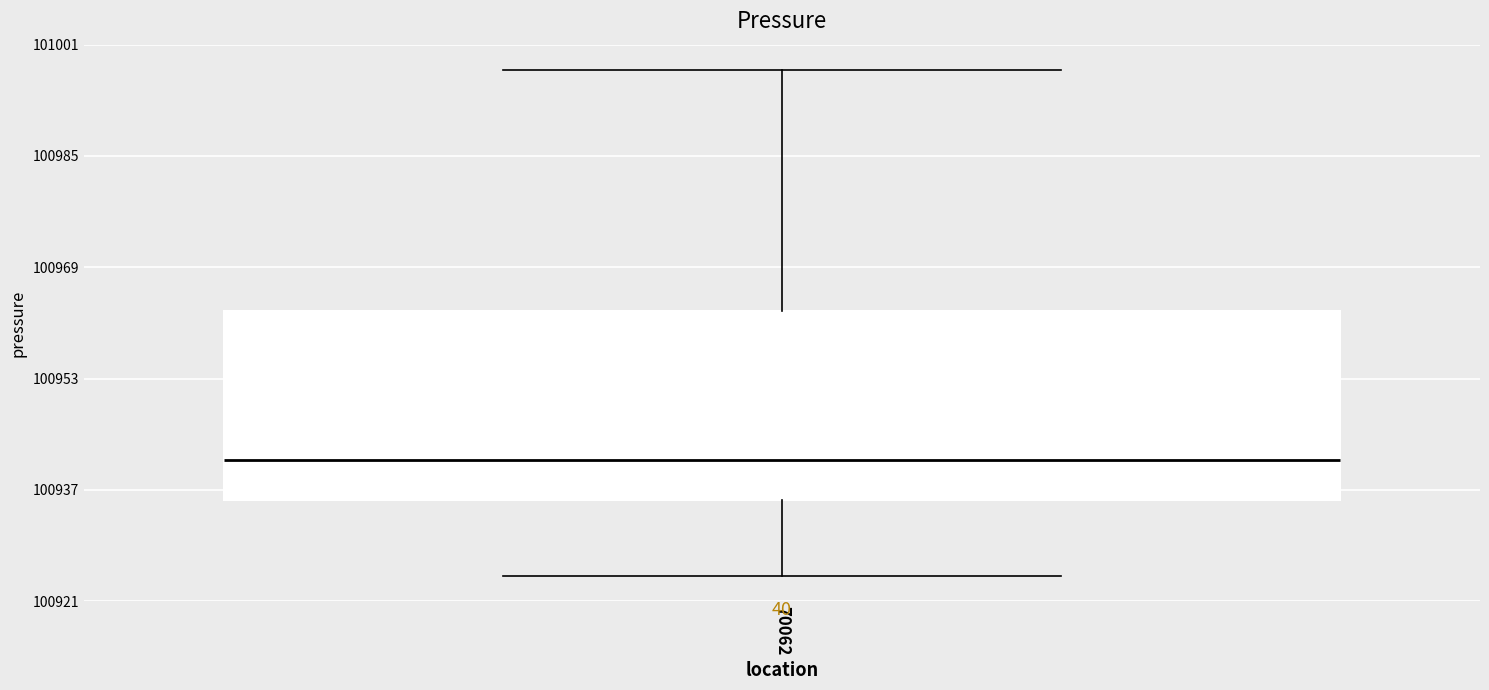

Transcribe this box plot: give where the median line is, the range the box spans, and where the two whiskers end, as read against the y-axis. The values are not printed on the chart, so give them approximately, as read against the axis.

median 100942, box 100936 to 100962, whiskers 100924 to 100998